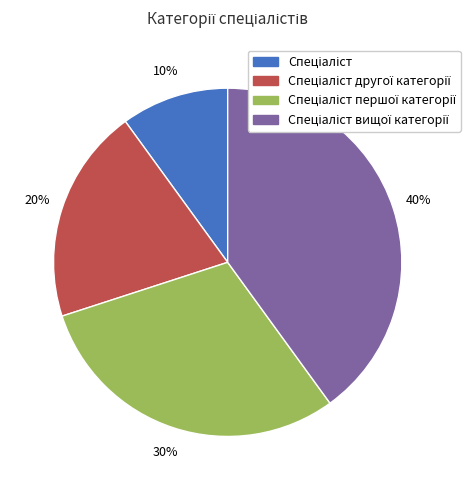

Is there any slice that represents more than half of the pie?

No